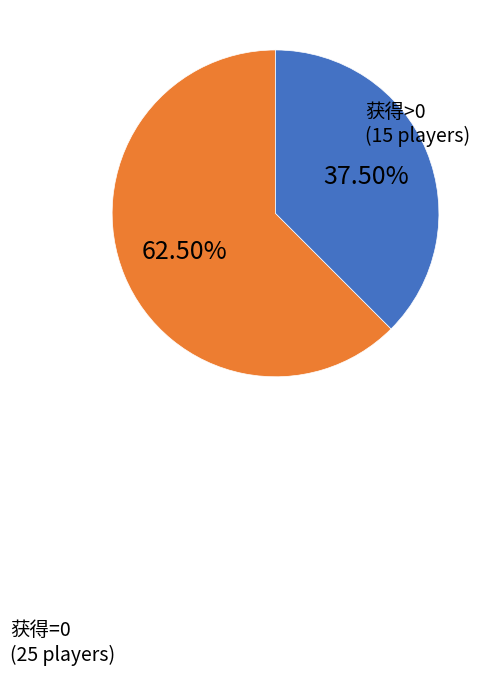

To the nearest percent, what is the average slice percentage?

50%